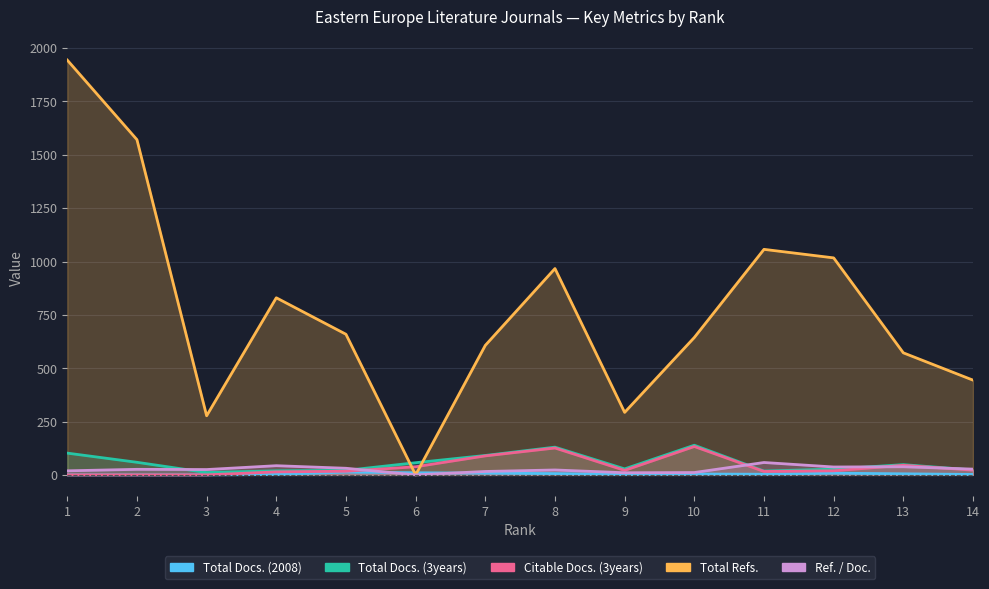

The value of Total Refs. at 10 is 644. True or false?

True